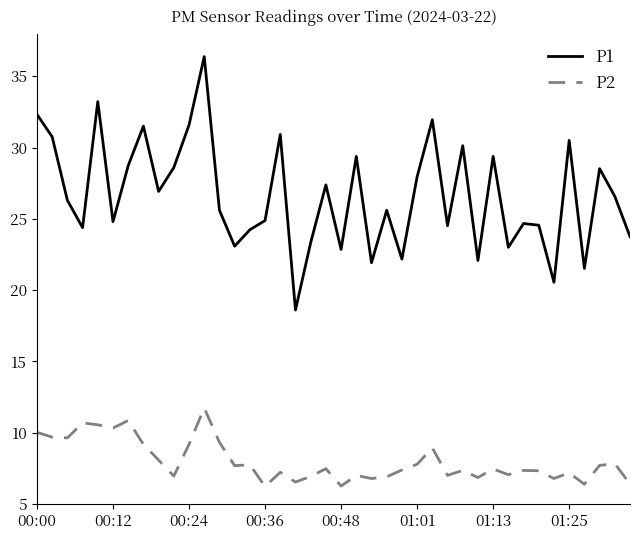

True or false: P2 and P1 intersect in this chart.

False